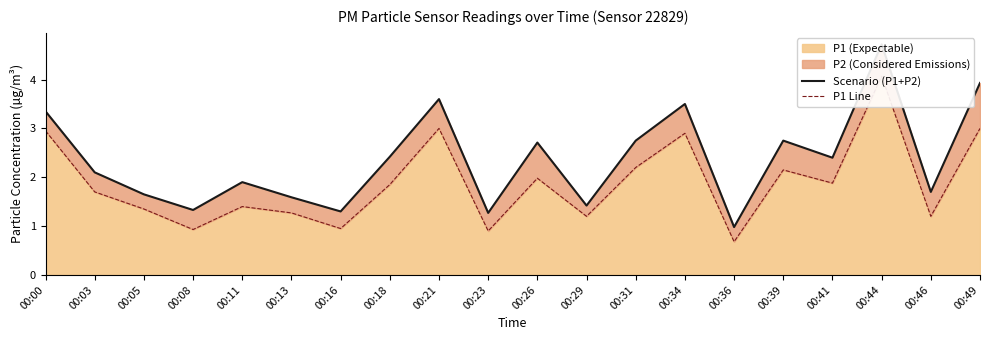

What is the sum of all Scenario (P1+P2) values?

47.4